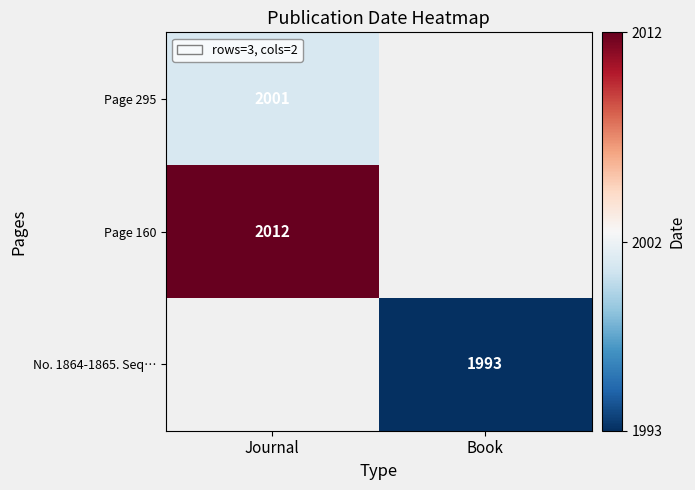

The value of No. 1864-1865. Seq… at Book is 1005. True or false?

False